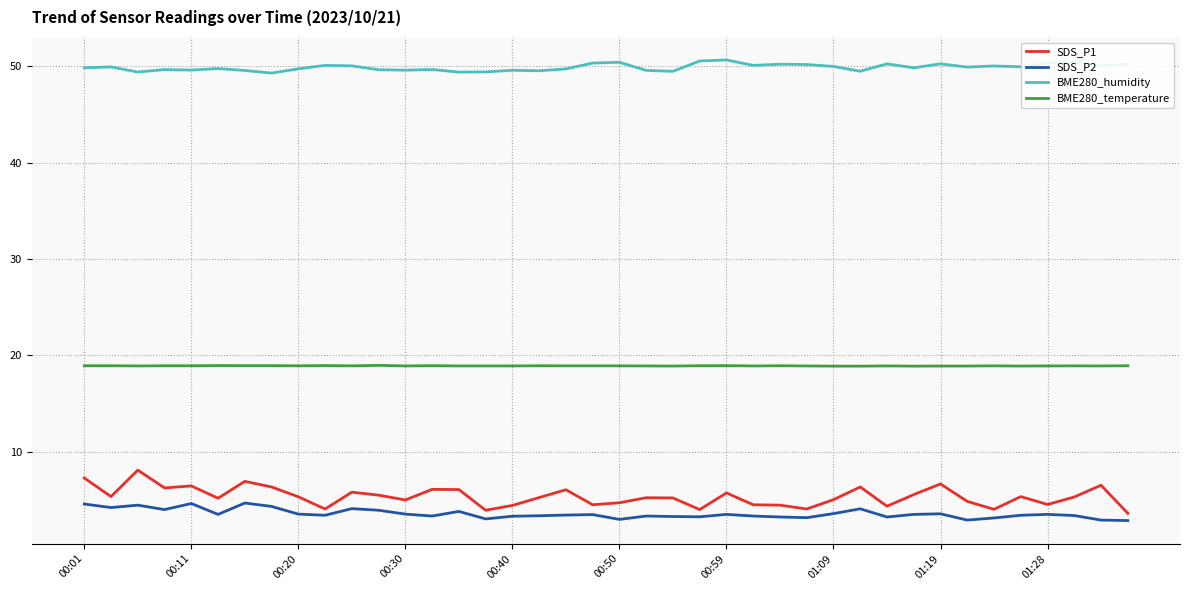

What is the difference between the maximum and minimum values in the BME280_humidity series?

1.4